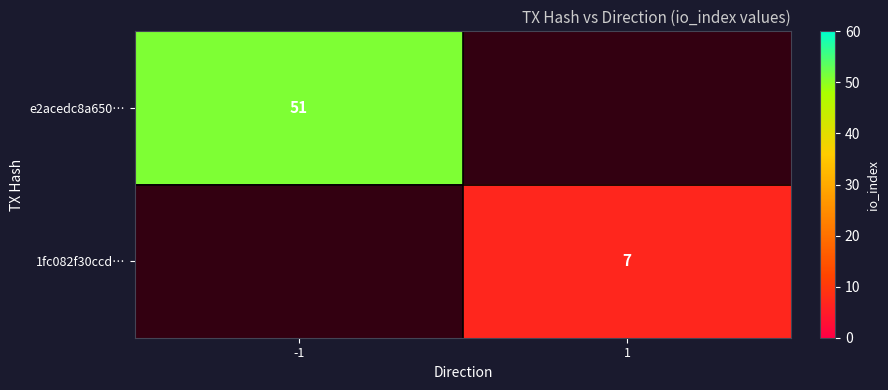

Which category has the highest value across all series?

-1